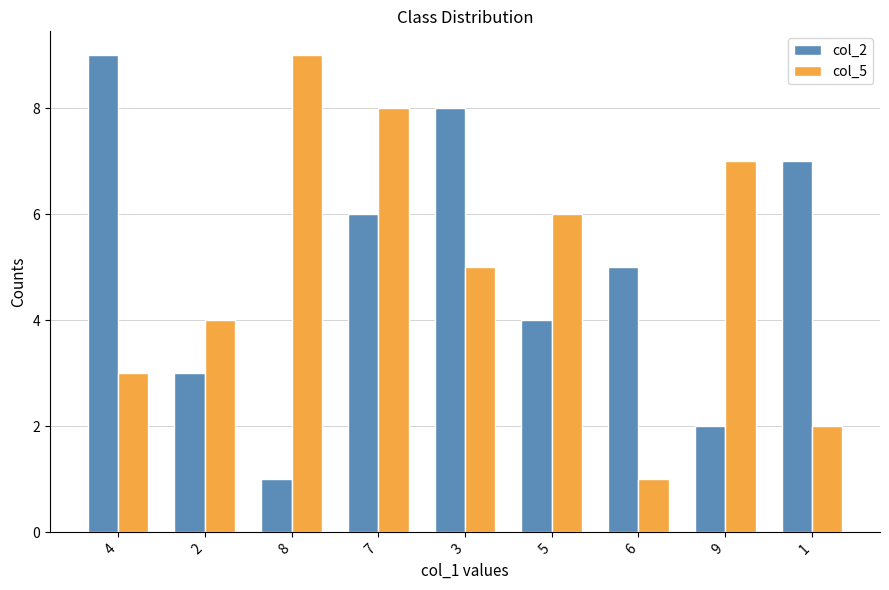

What are all the series names shown in the legend?

col_2, col_5